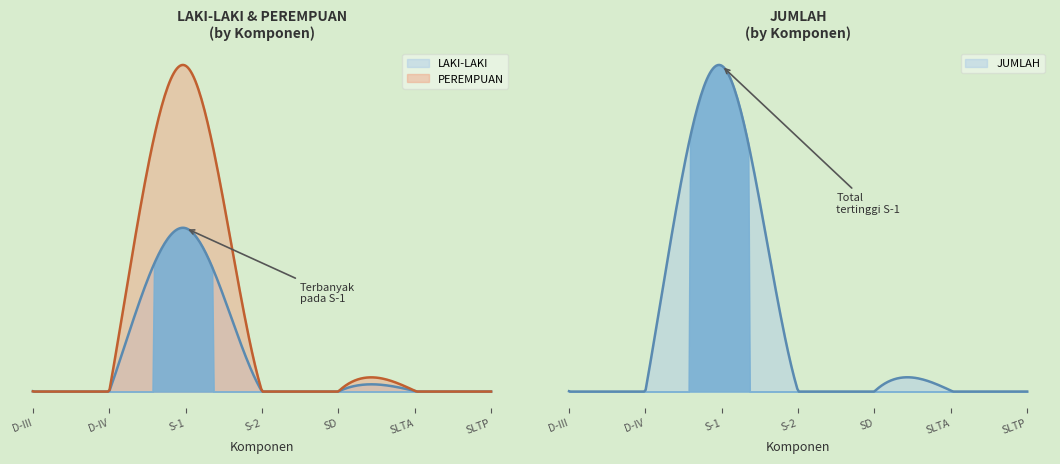

Is it true that JUMLAH equals 1 at SLTP?

True